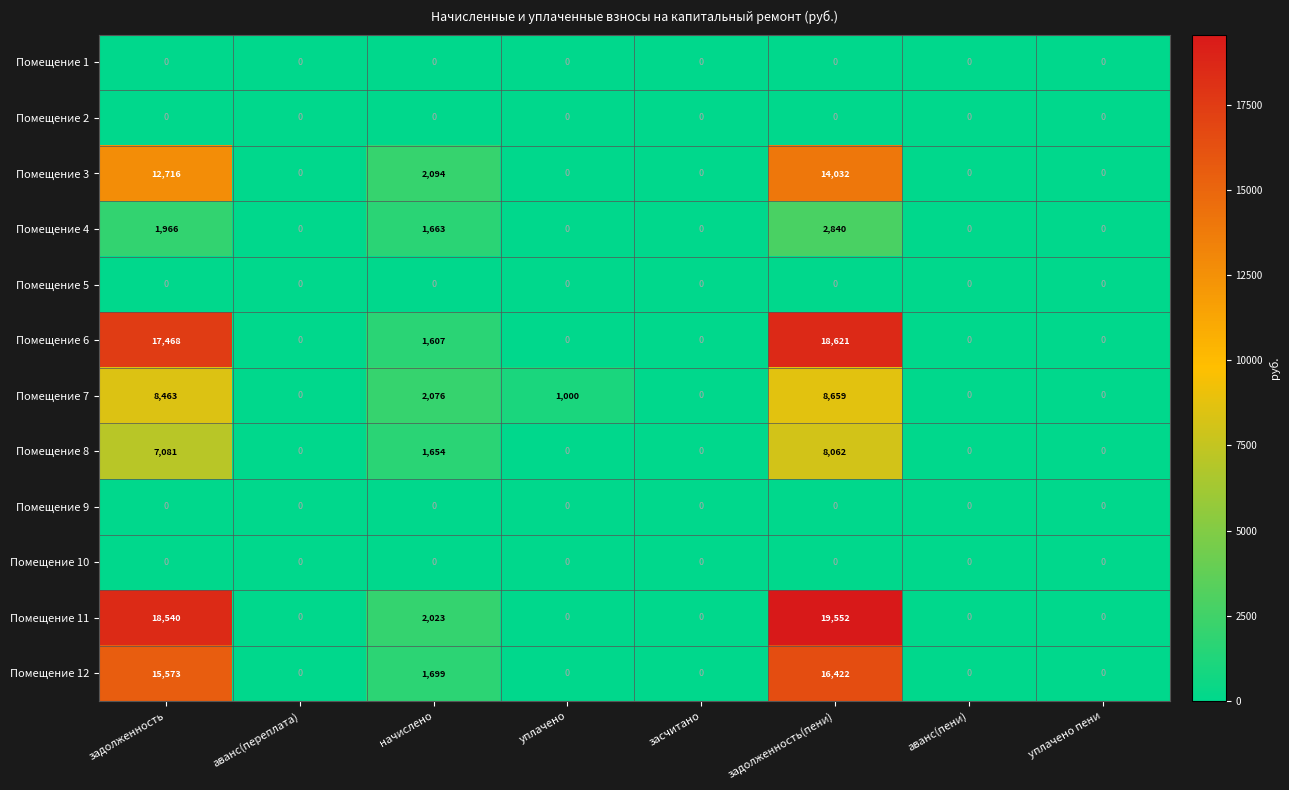

At which category is the sum across all series the highest?

задолженность(пени)